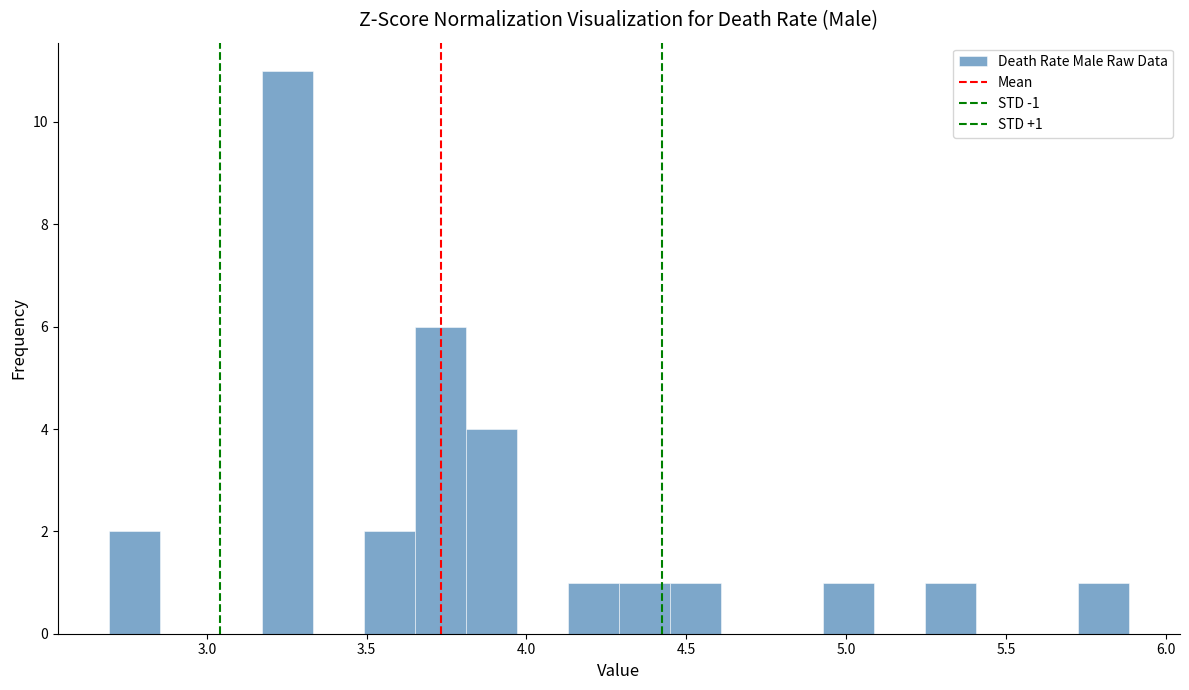

Around what value on the x-axis is the tallest bar? Give the approximate position of its centre, as read against the axis.

3.25